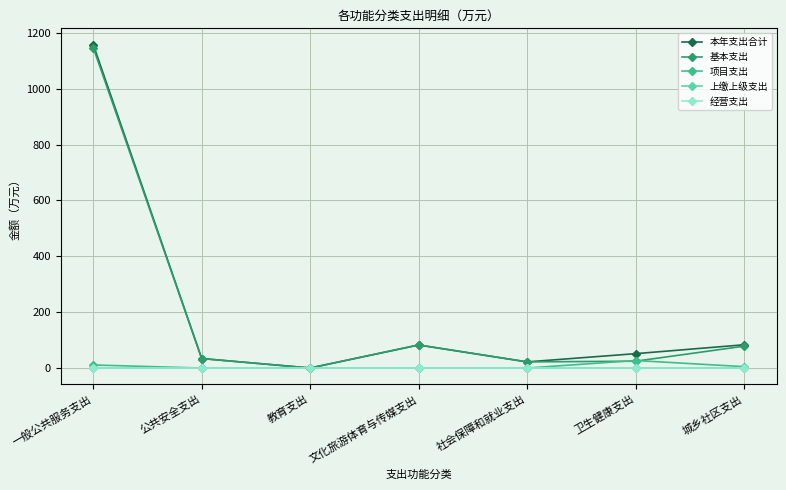

Does the chart have visible grid lines?

Yes